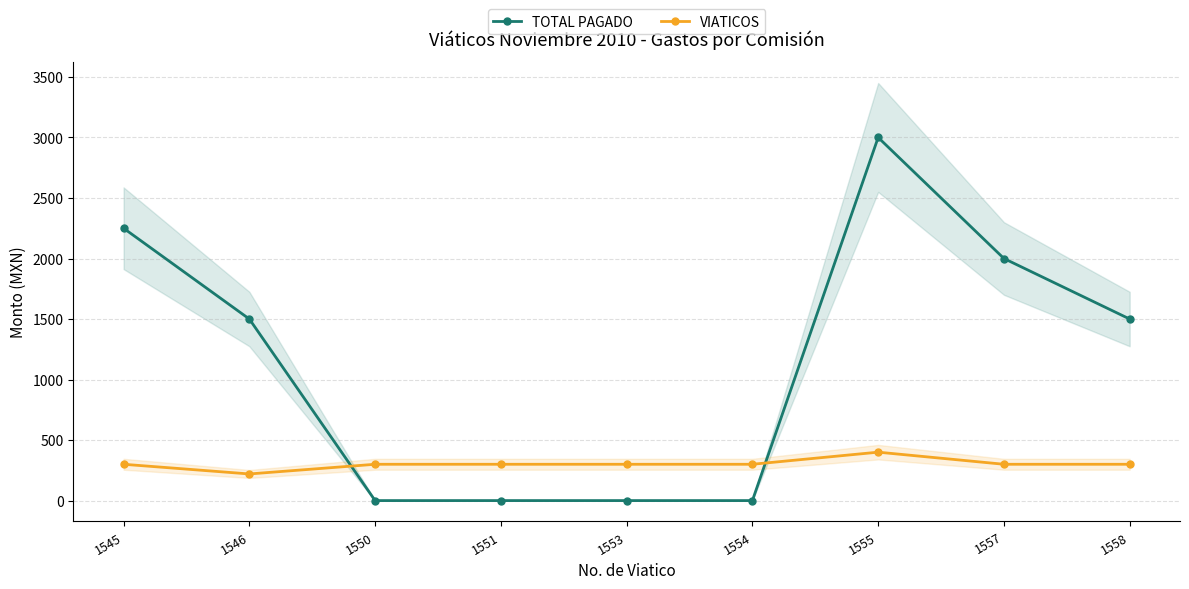

How many intersections are there between VIATICOS and TOTAL PAGADO?

2